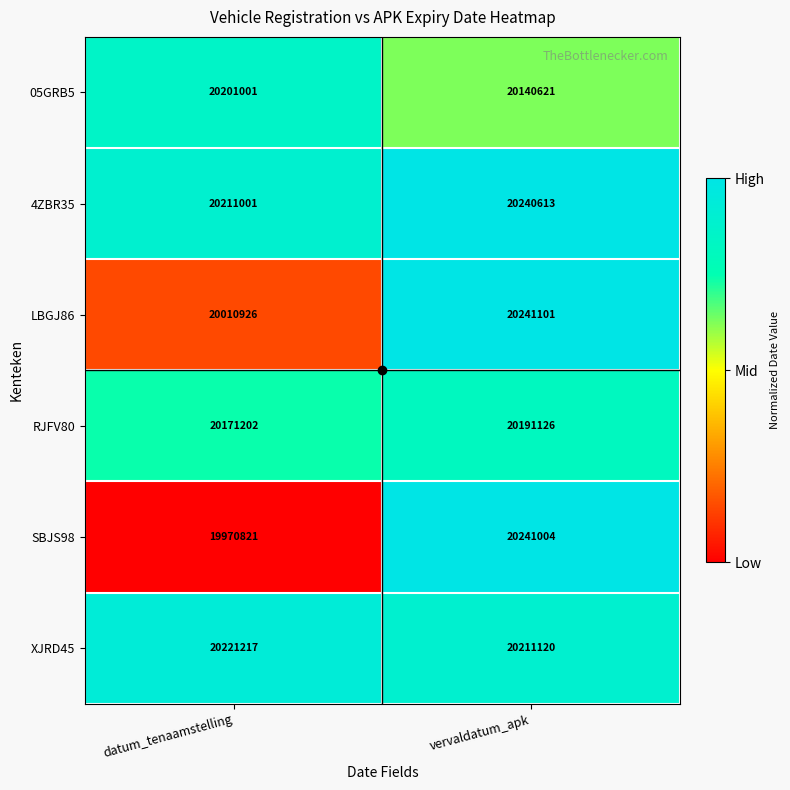

What is the spread (max minus min) of values at vervaldatum_apk?

100480